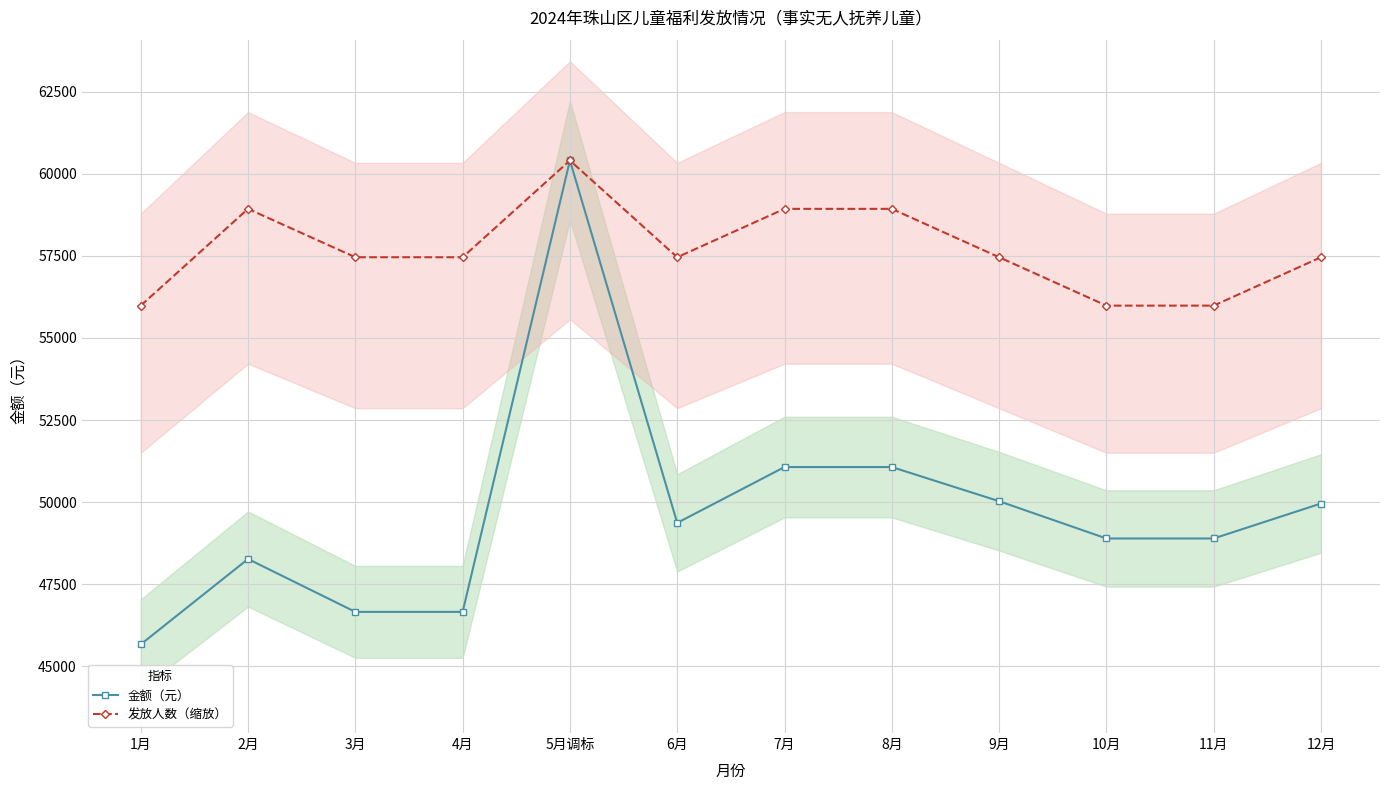

The 金额（元） series shows 80332.9 at 1月. True or false?

False